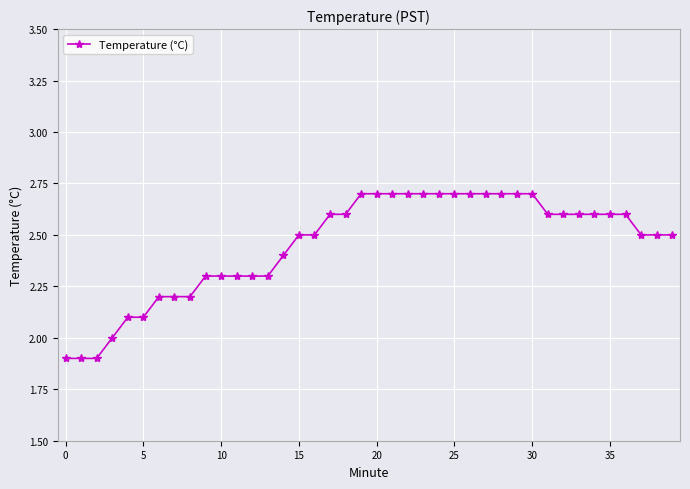

What is the value of the 18th point from the left?

2.6